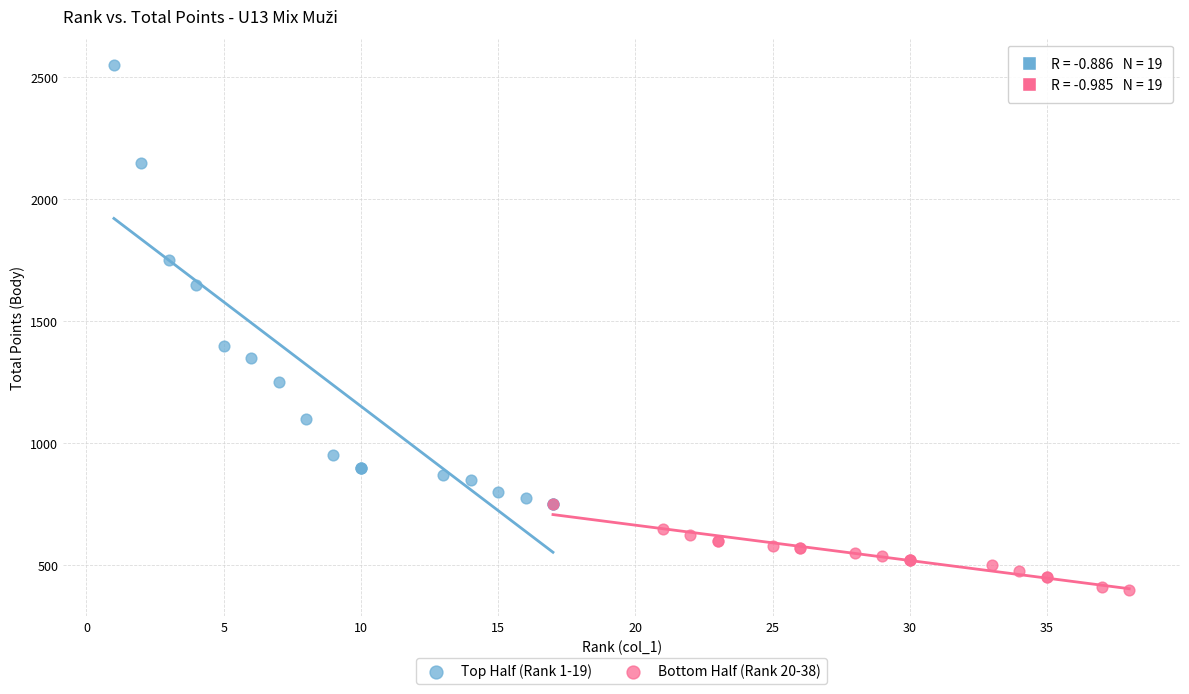

Which series contains the lowest Y value?

Bottom Half (Rank 20-38)